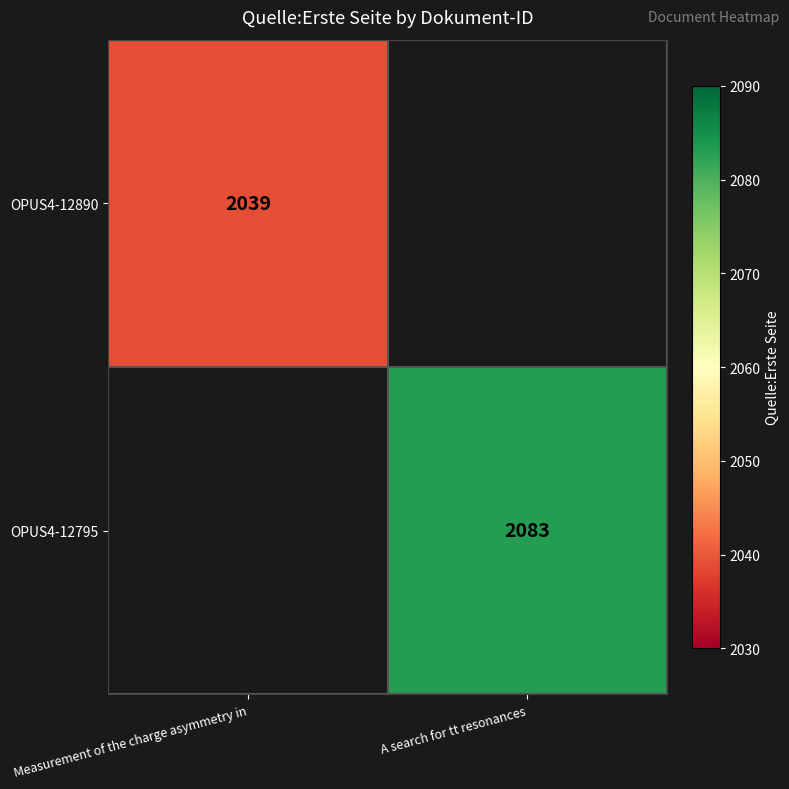

The value of OPUS4-12795 at A search for tt resonances is 717. True or false?

False